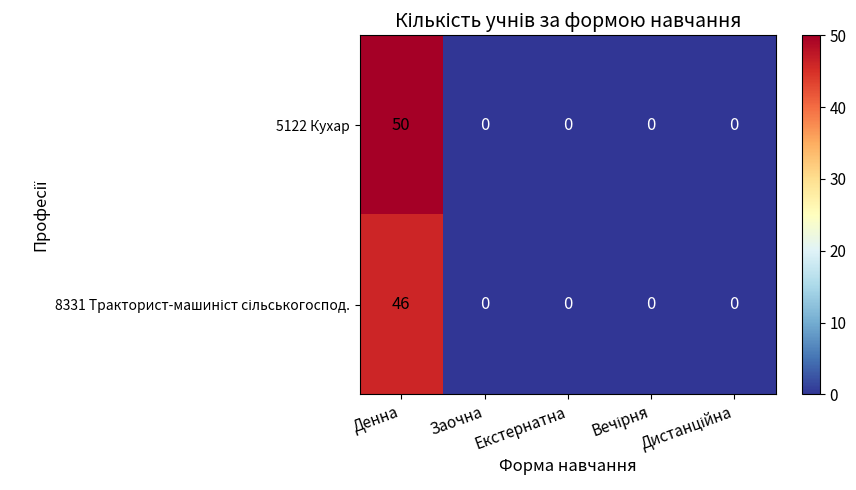

What is the difference between the maximum and minimum values in the 5122 Кухар series?

50